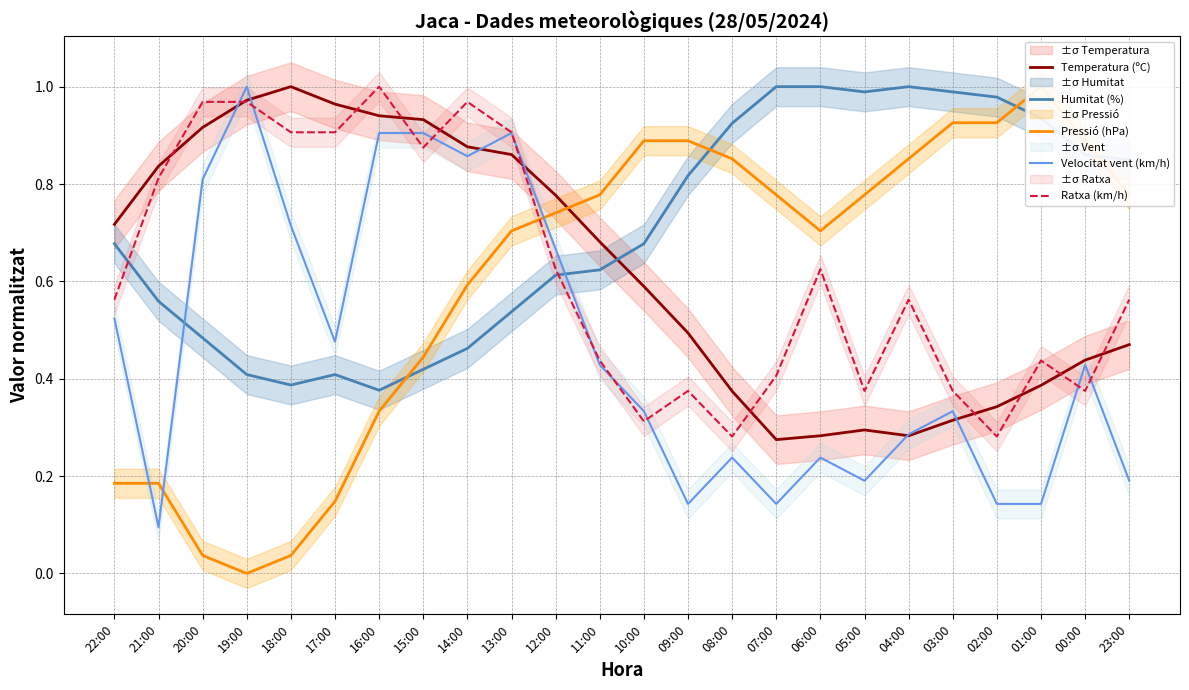

What is the sum of the Pressió (hPa) values at 17:00 and 04:00?

1.0